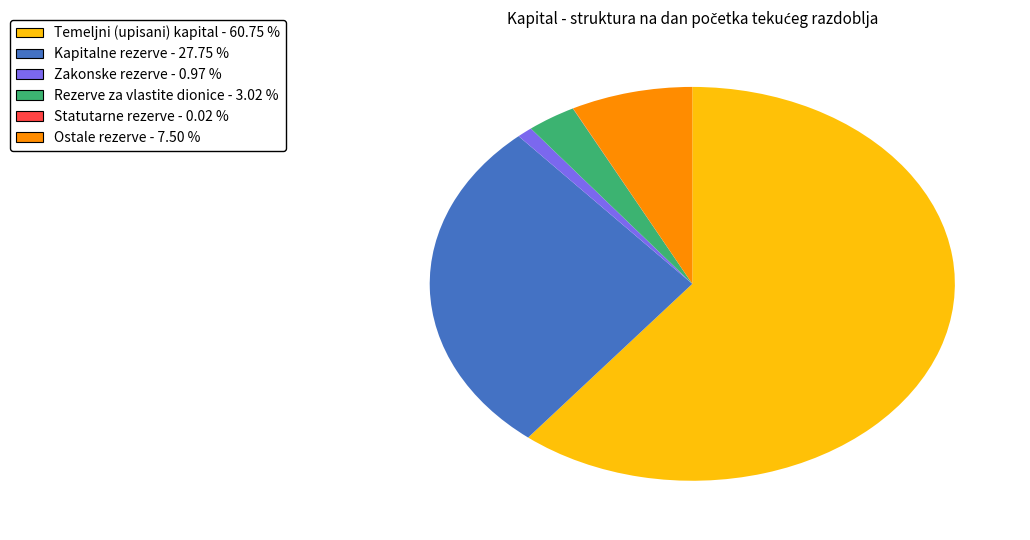

Which category accounts for the majority?

Temeljni (upisani) kapital